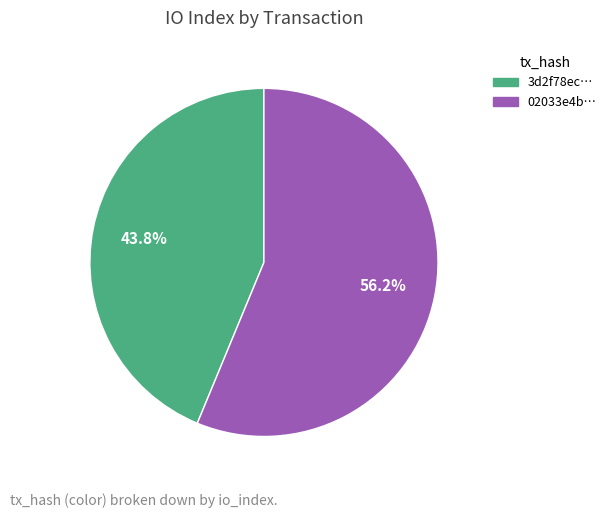

Approximately how many times larger is the value at 02033e4b… compared to 3d2f78ec…?

1.3